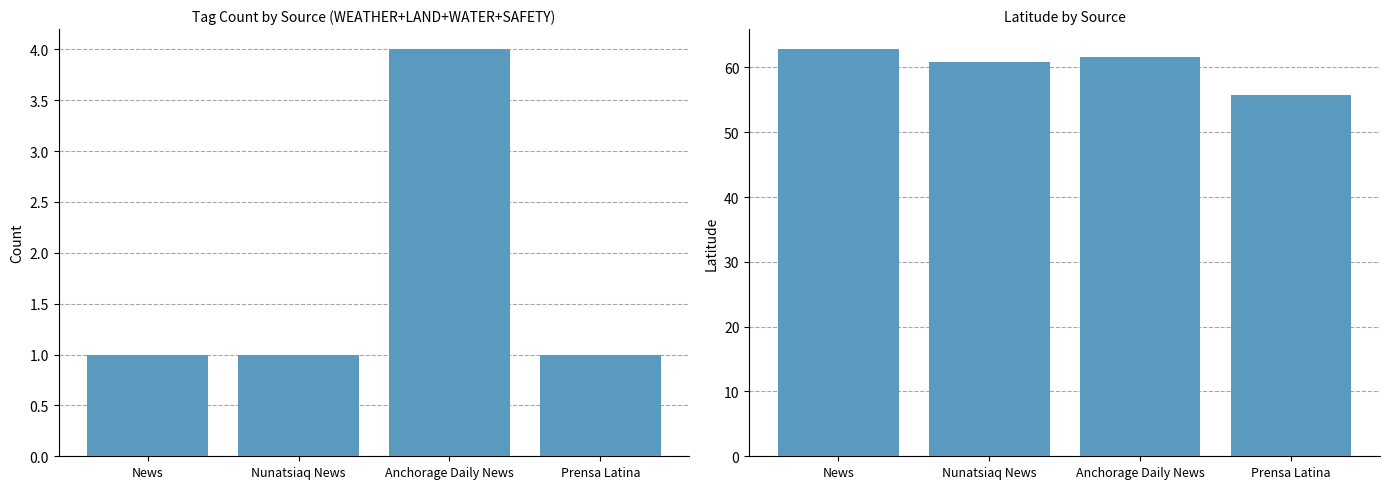

How many values in the Tag Count series exceed 1?

1